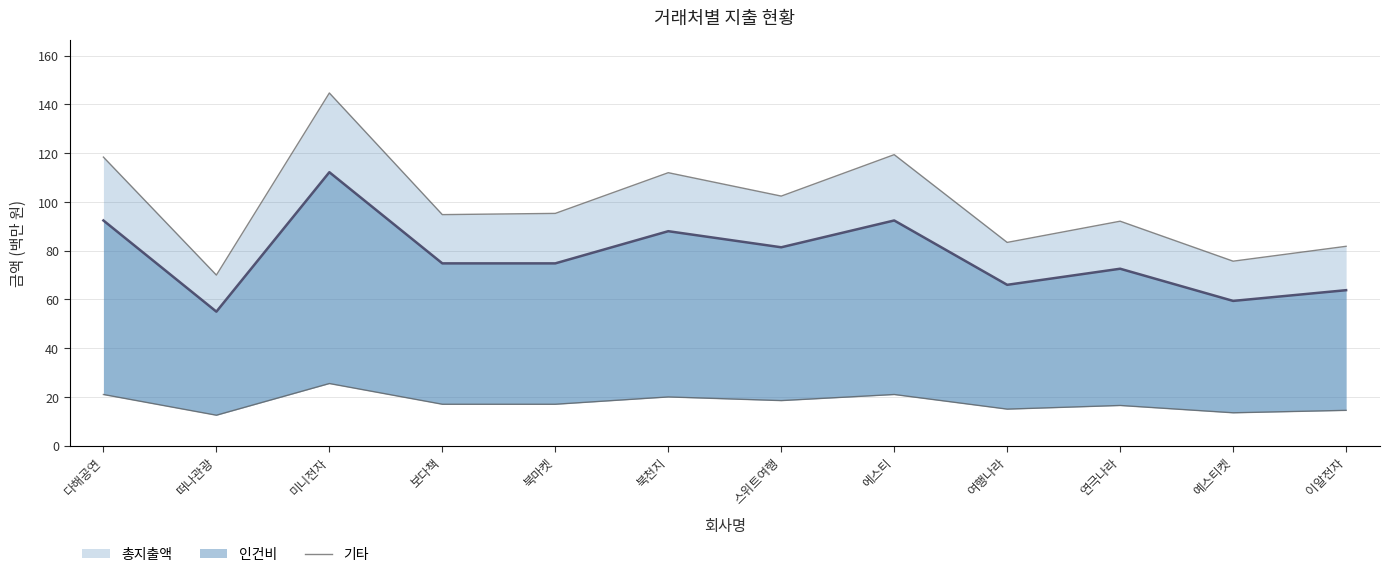

What is the maximum value shown in the chart?

25.5